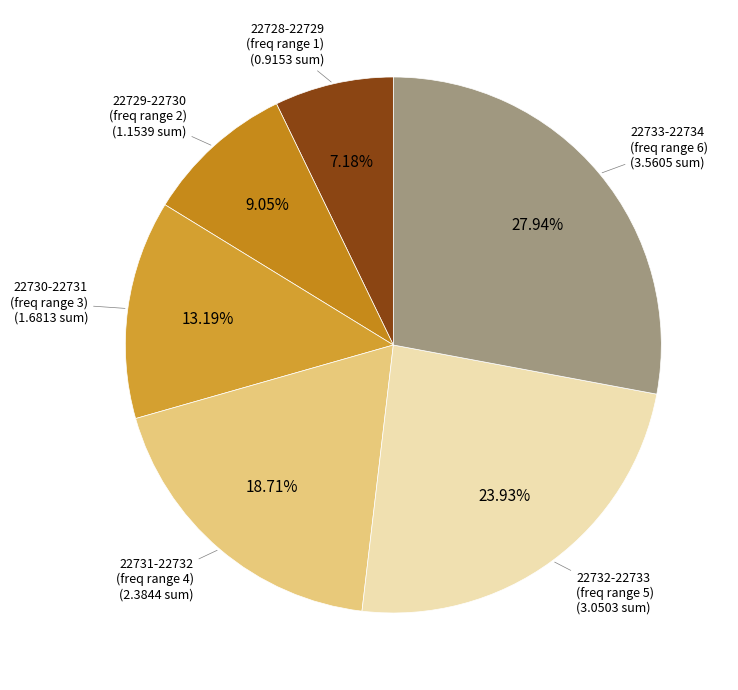

To the nearest percent, what is the average slice percentage?

17%